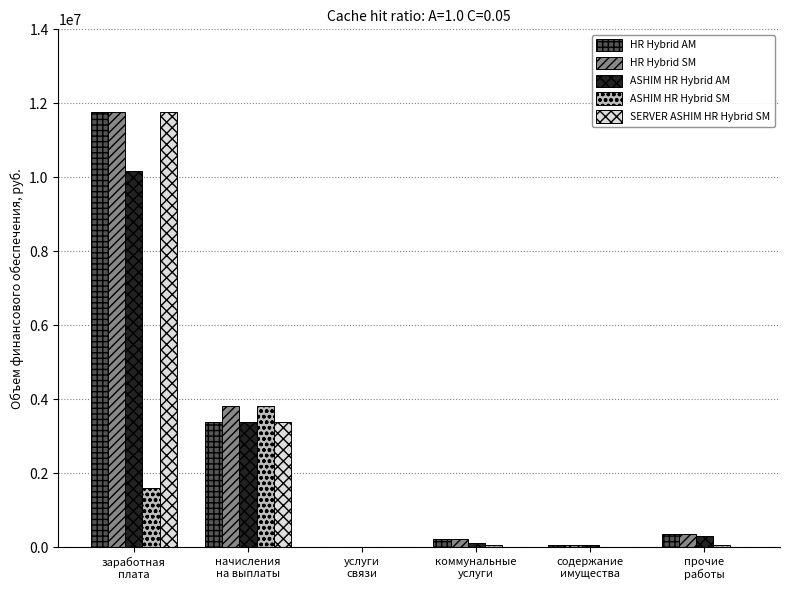

What is the maximum value for HR Hybrid AM?

11760000